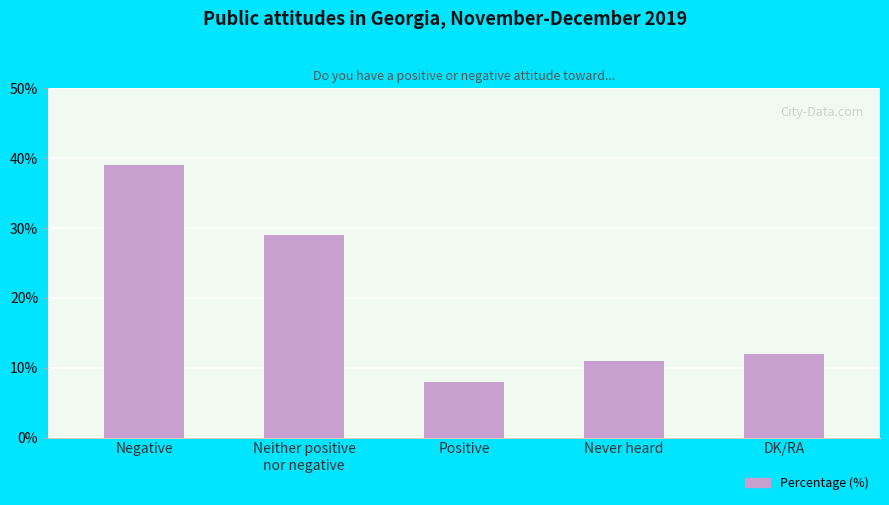

Is it true that the value at Negative is 24?

False